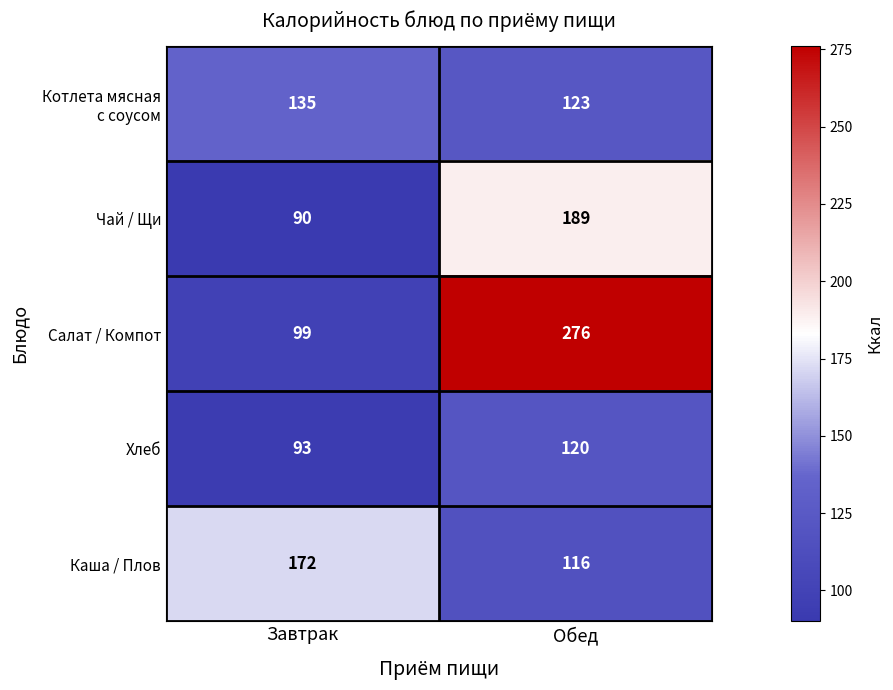

What is the sum of all Хлеб values?

213